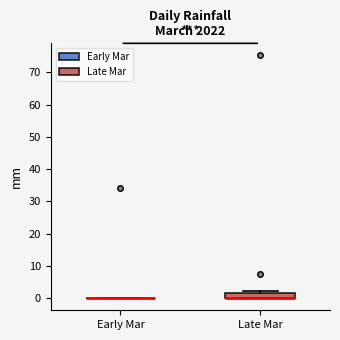

Reading left to right, transcribe this box plot: for each box, give where its median line is, the range the box spans, and where its two whiskers end, as read against the y-axis. The values are not printed on the chart, so give them approximately, as read against the axis.

Early Mar: box collapsed to a line at 0, whiskers 0 to 0
Late Mar: median 0 (drawn on the box's lower edge), box 0 to 2, whiskers 0 to 2 (just above the box's upper edge)